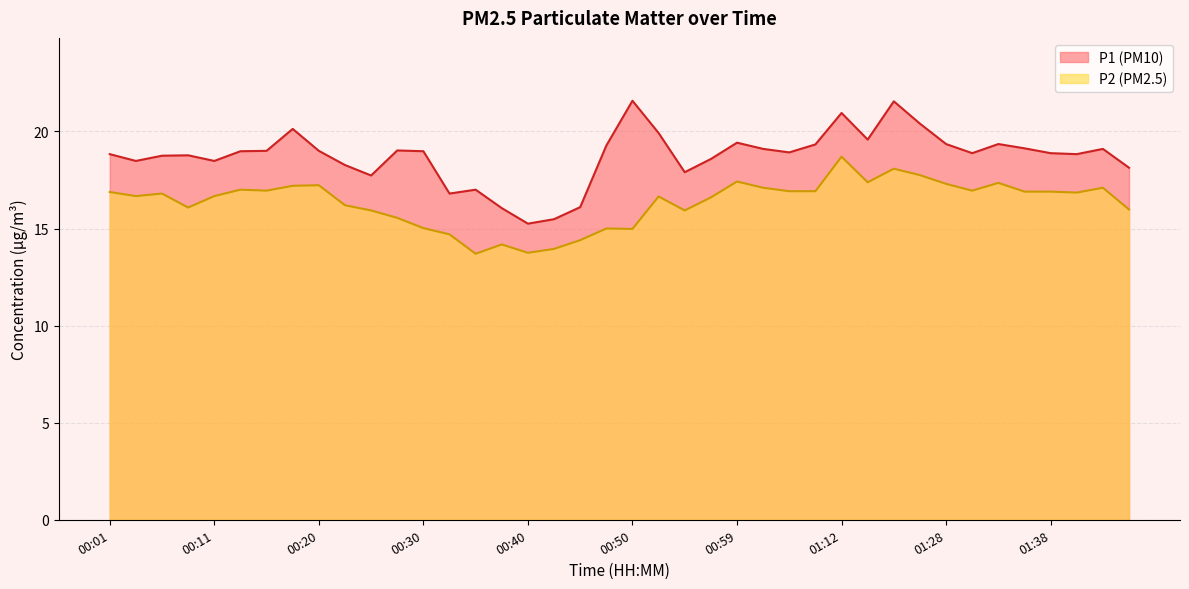

Where is the first local maximum for P1?

00:08